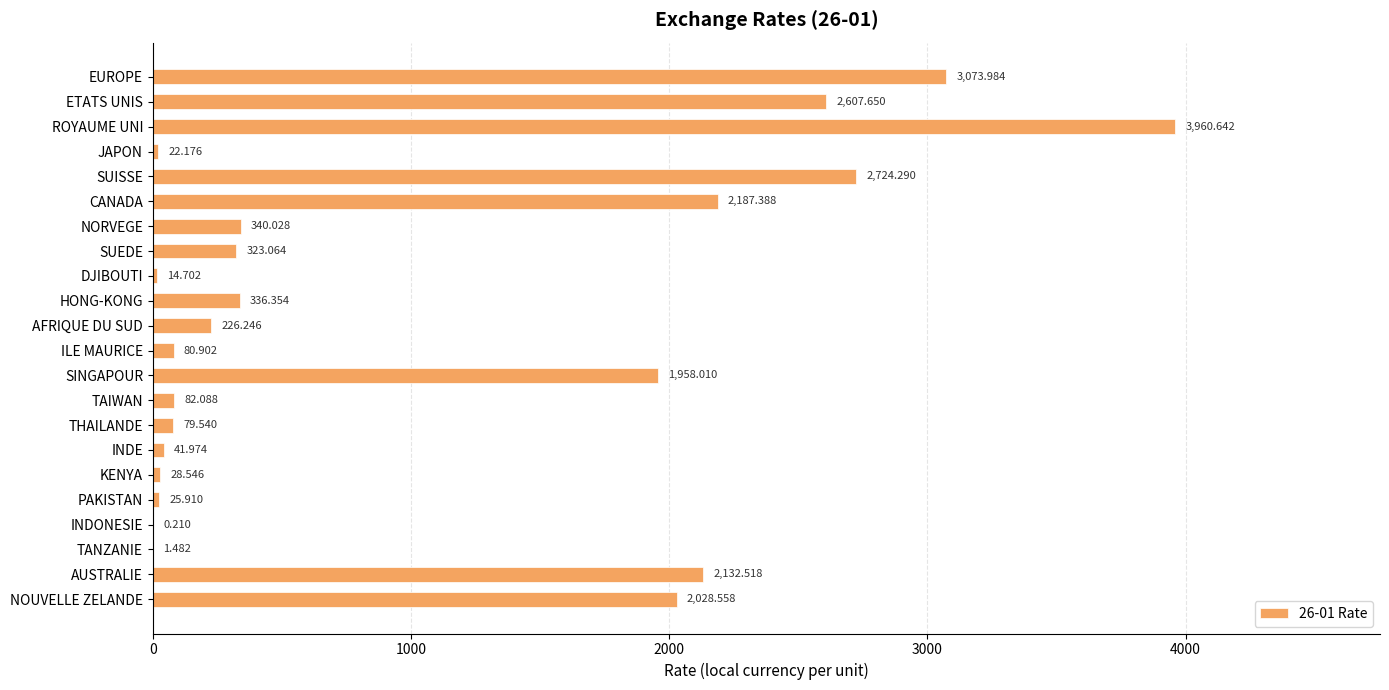

Which category has the highest value across all series?

ROYAUME UNI